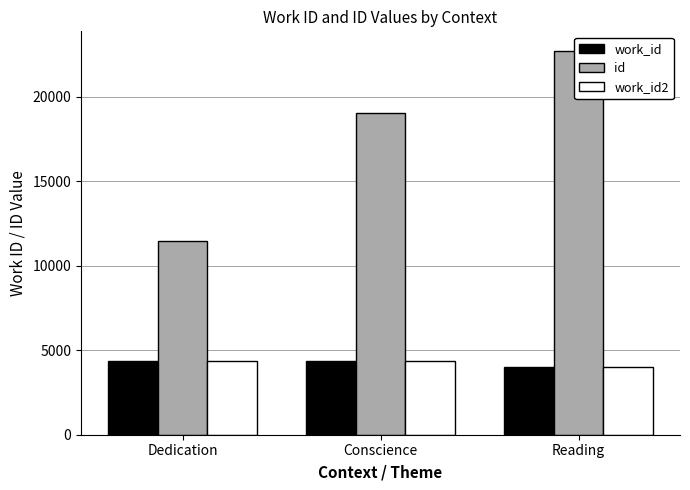

At which category is the sum across all series the highest?

Reading